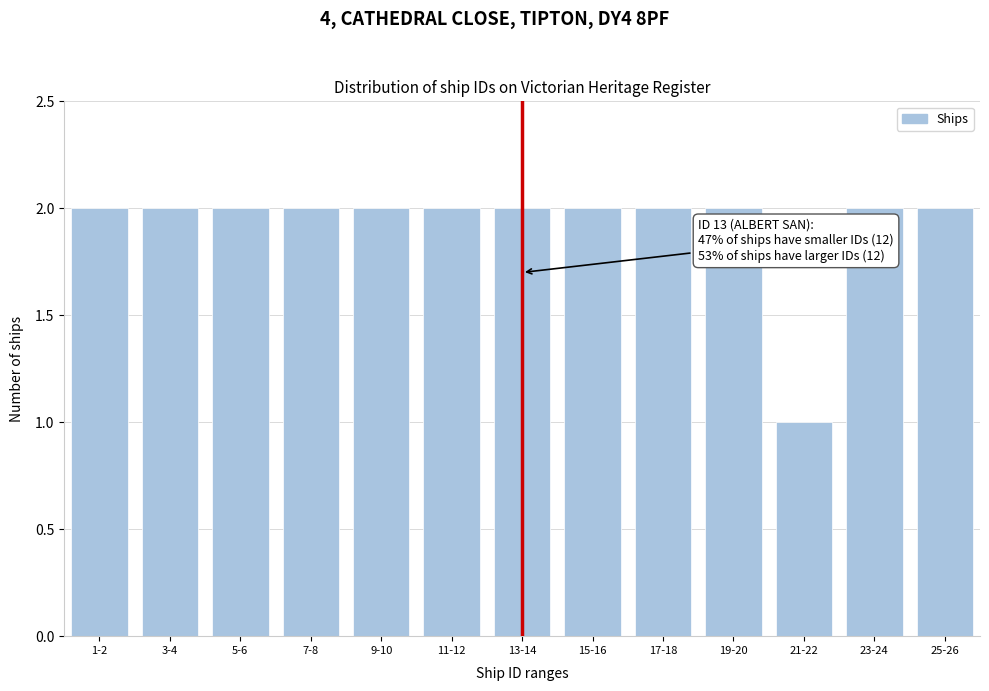

Reading left to right, list all the values displayed in this chart.

2	2	2	2	2	2	2	2	2	2	1	2	2